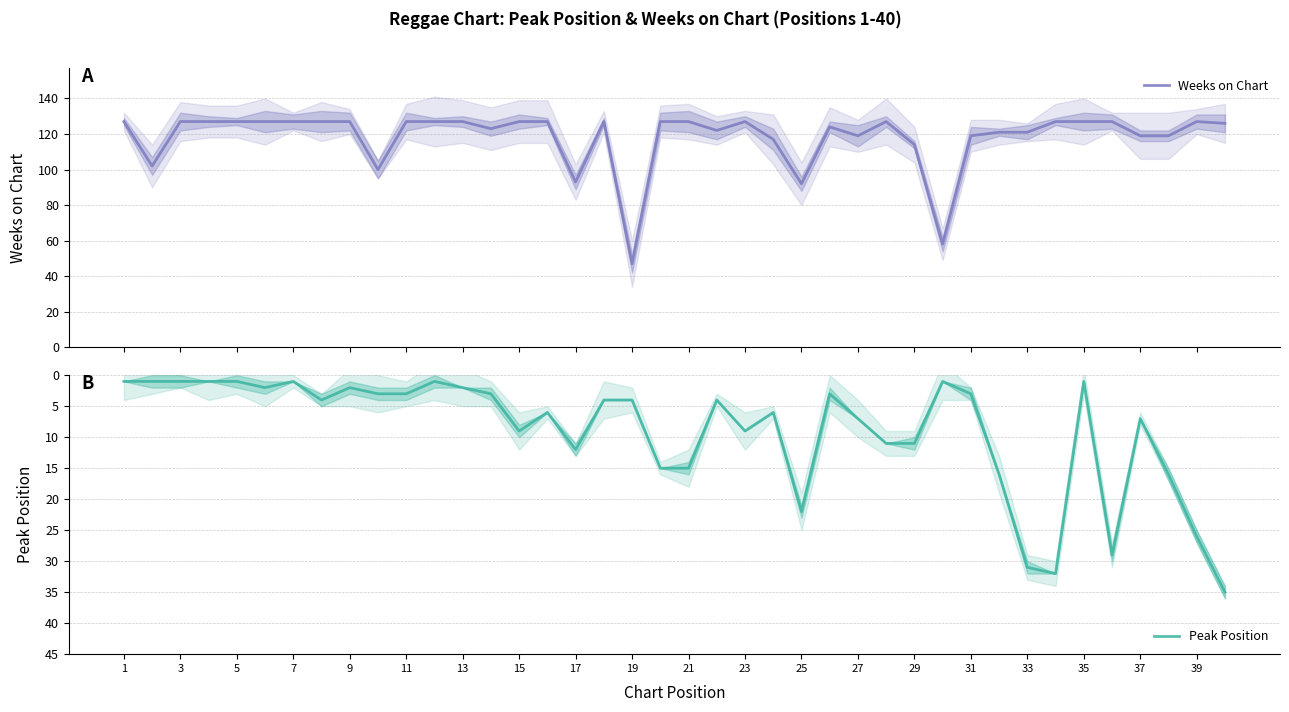

What is the approximate value of Peak Position at 37?

7